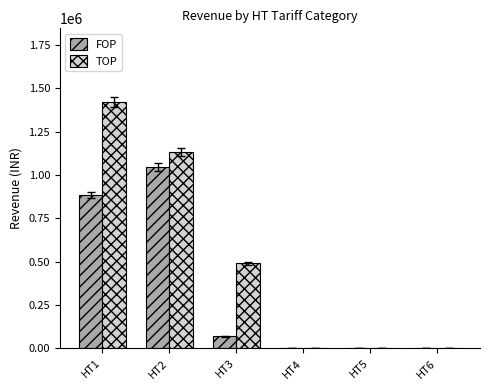

Does the chart contain stacked bars?

No